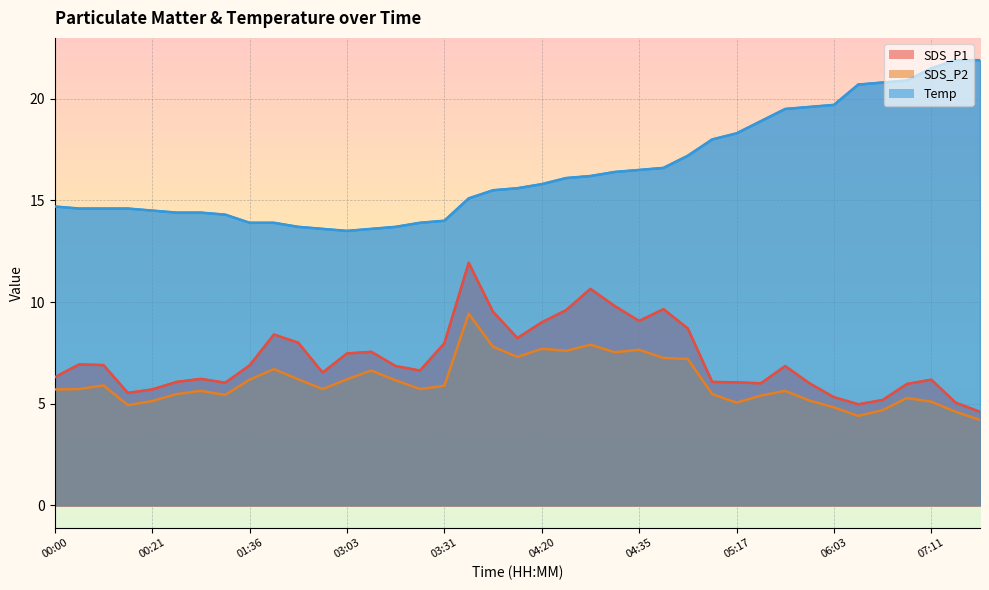

Rank the categories by SDS_P2 value from lowest to highest.

07:25, 06:37, 07:20, 06:39, 06:03, 00:14, 05:17, 07:11, 00:21, 05:59, 06:43, 05:38, 00:49, 00:28, 05:11, 00:39, 05:57, 00:00, 00:06, 02:29, 03:26, 03:31, 00:11, 03:17, 01:36, 02:10, 03:03, 03:05, 01:50, 04:50, 04:40, 04:12, 04:33, 04:27, 04:35, 04:20, 04:08, 04:29, 03:59